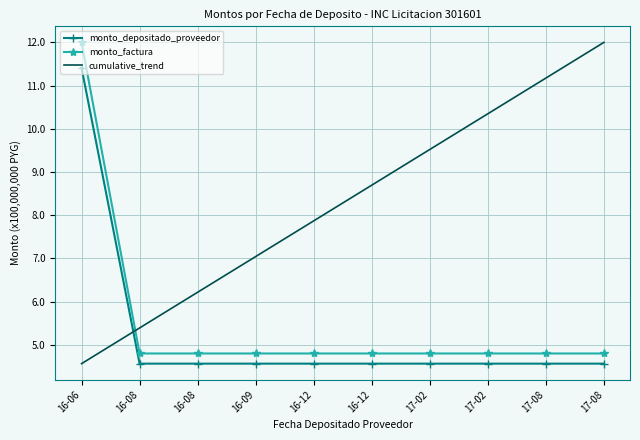

Is it true that cumulative_trend equals 5.9 at 17-08?

False